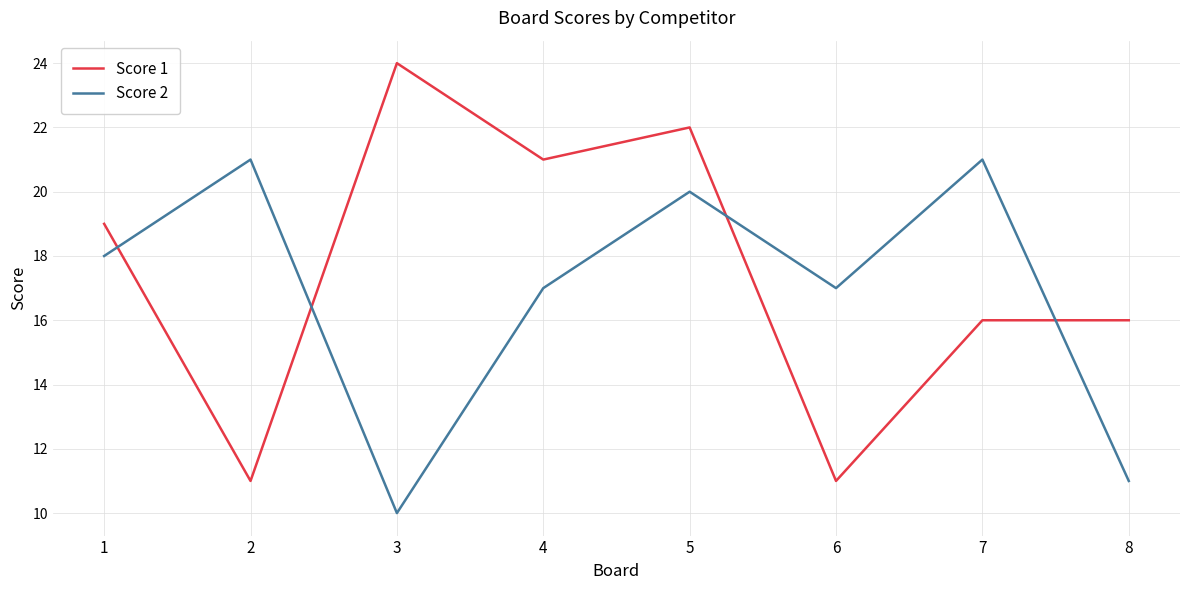

Reading left to right, extract all data points from this chart.

Score 1: 19	11	24	21	22	11	16	16
Score 2: 18	21	10	17	20	17	21	11